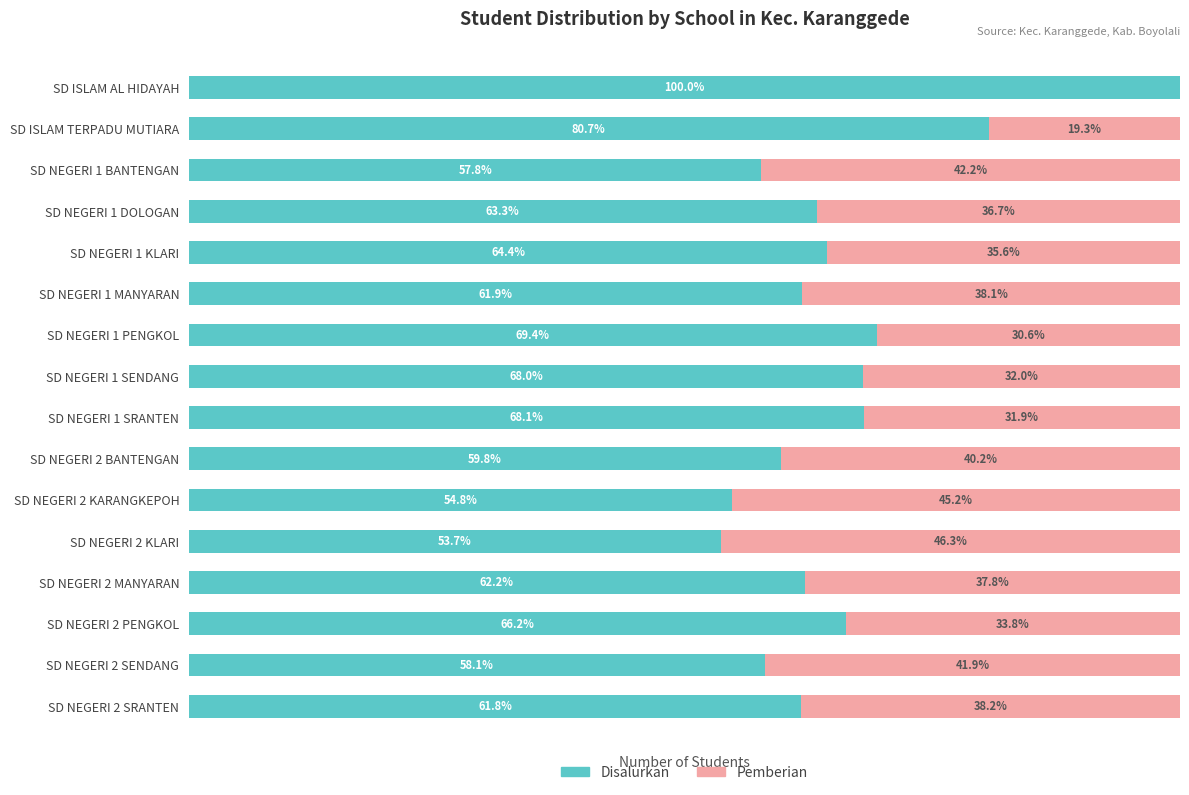

Where is Disalurkan nearest to the value 76?

SD ISLAM TERPADU MUTIARA